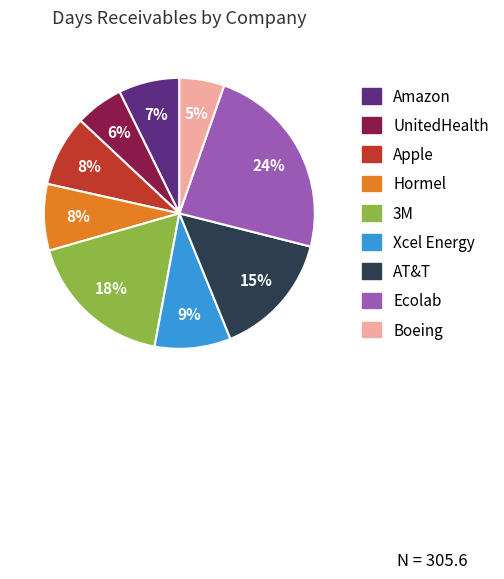

Which slice is the largest?

Ecolab